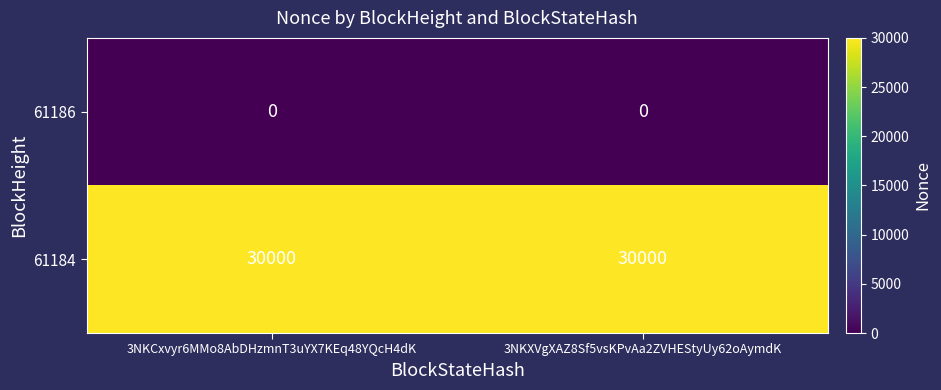

What is the spread (max minus min) of values at 3NKCxvyr6MMo8AbDHzmnT3uYX7KEq48YQcH4dK?

30000